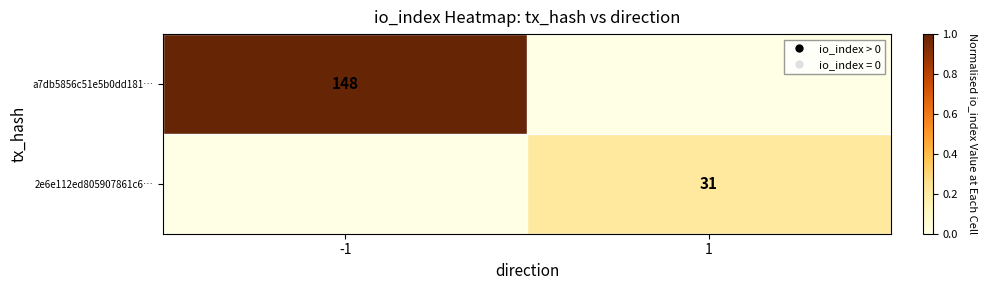

Is it true that a7db5856c51e5b0dd181… equals 148 at -1?

True